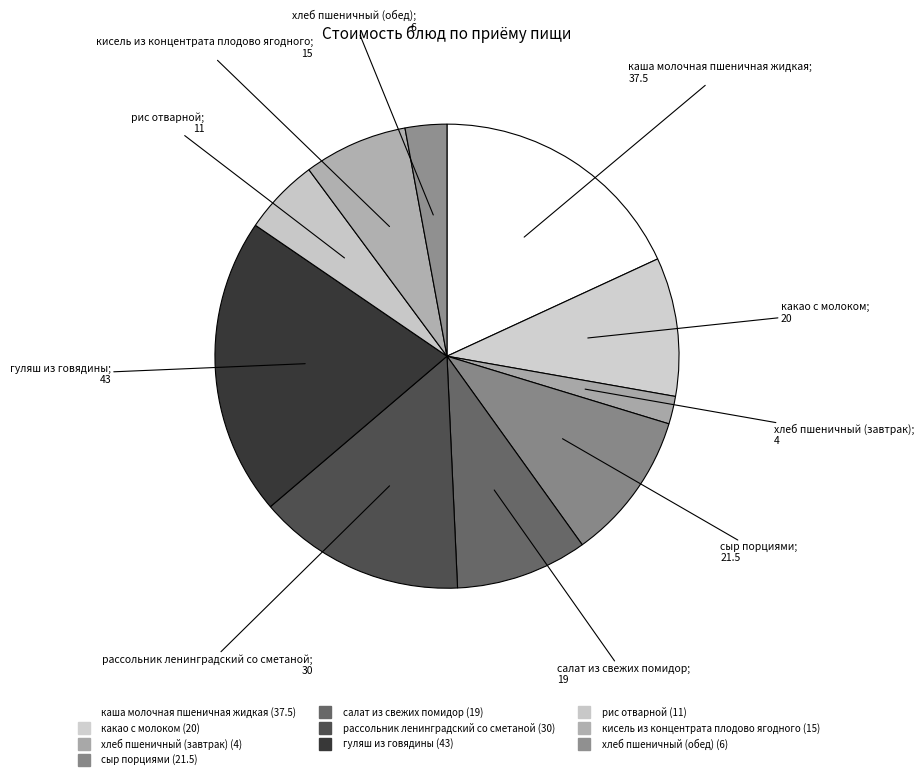

How many slices are in this pie chart?

10